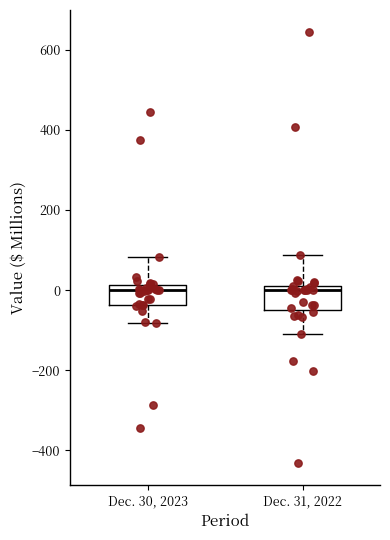

Reading left to right, transcribe this box plot: for each box, give where its median line is, the range the box spans, and where its two whiskers end, as read against the y-axis. The values are not printed on the chart, so give them approximately, as read against the axis.

Dec. 30, 2023: median 0, box -40 to 20, whiskers -80 to 80
Dec. 31, 2022: median 0 (just below the box's upper edge), box -40 to 0, whiskers -100 to 80